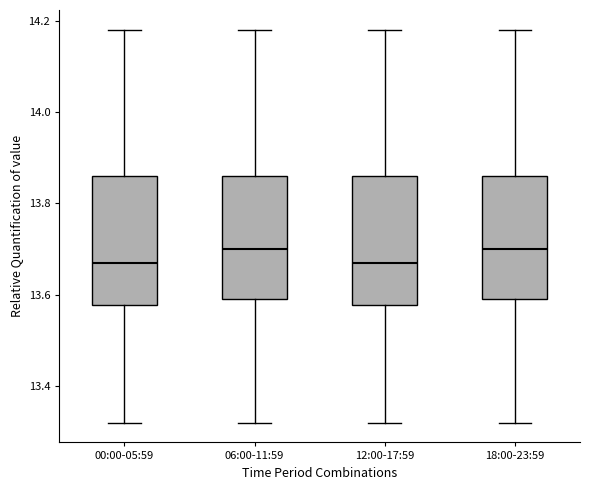

Where does the upper whisker of the box for 06:00-11:59 end on the y-axis? The values are not printed on the chart, so give them approximately, as read against the axis.

14.18